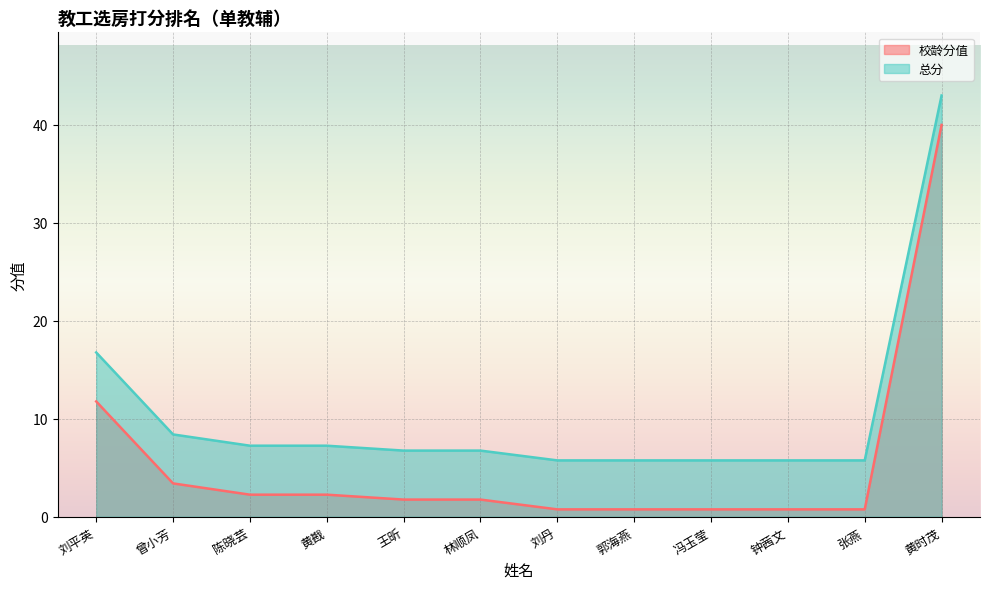

True or false: 总分 and 校龄分值 cross at least once.

False